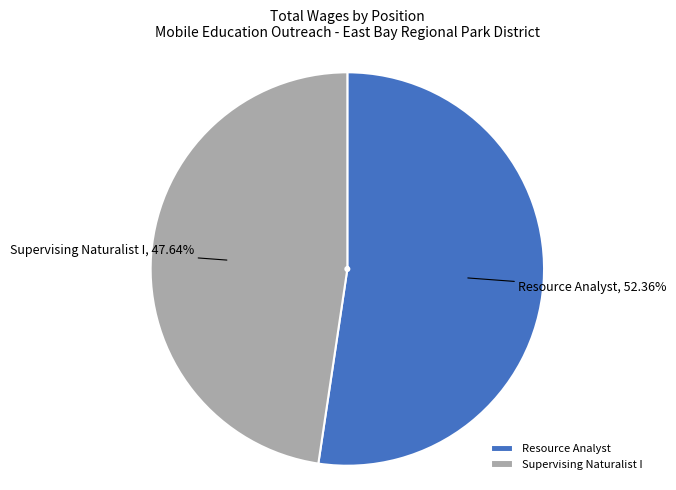

To the nearest percent, what is the difference between the largest and smallest slice percentages?

5%